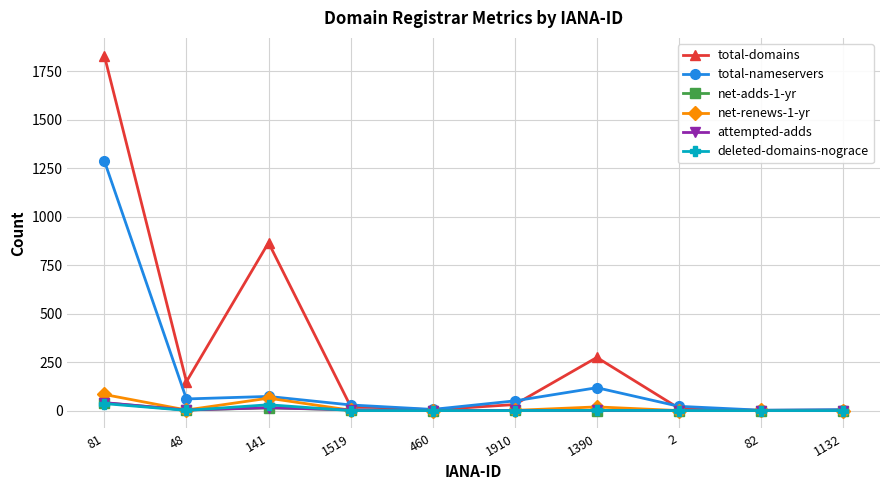

What is the sum of the attempted-adds values at 81 and 1132?

41